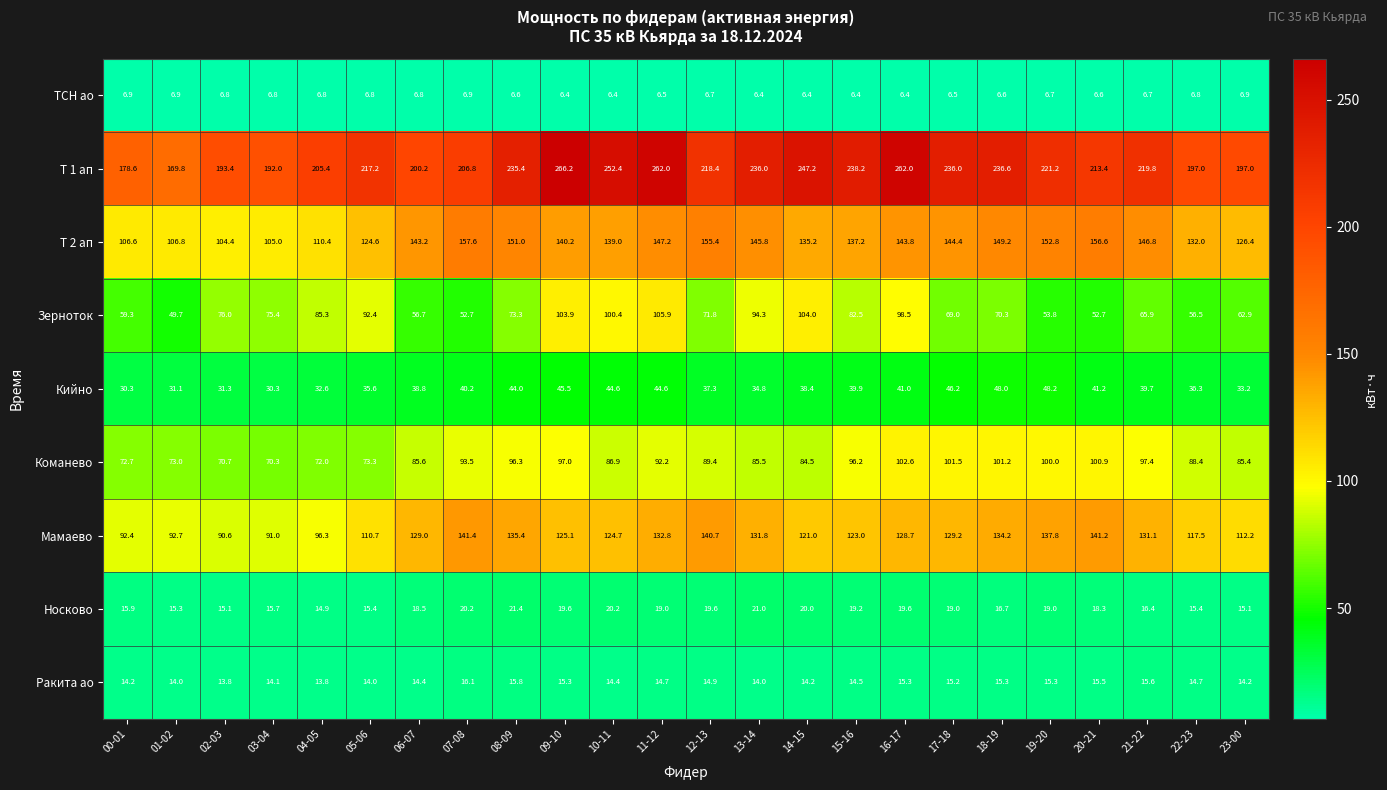

Which series has the largest total across all categories?

Т 1 ап